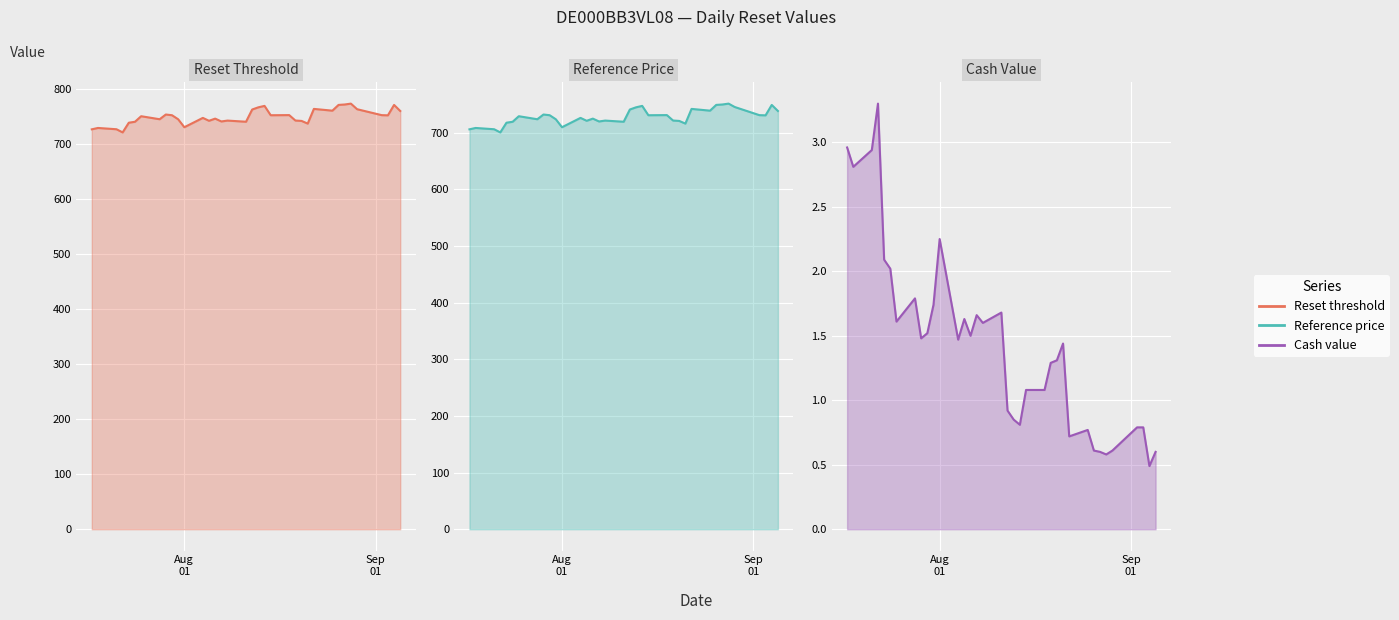

What is the difference between the second highest and minimum values in the Cash value line series?

2.5